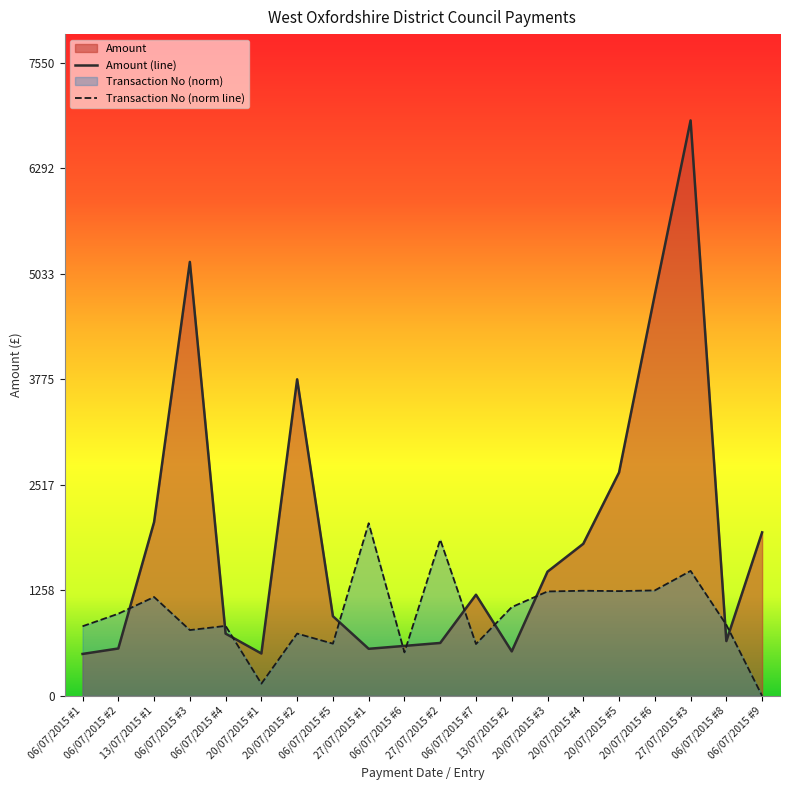

What is the sum of all Amount values?

38026.1